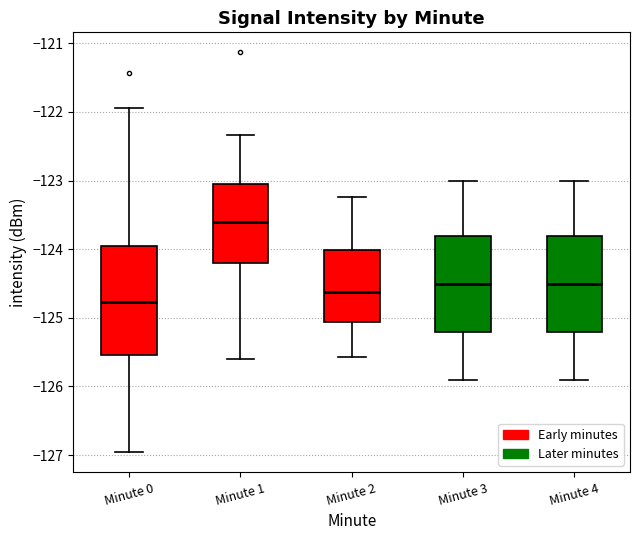

Which box's median line is the lowest?

Minute 0